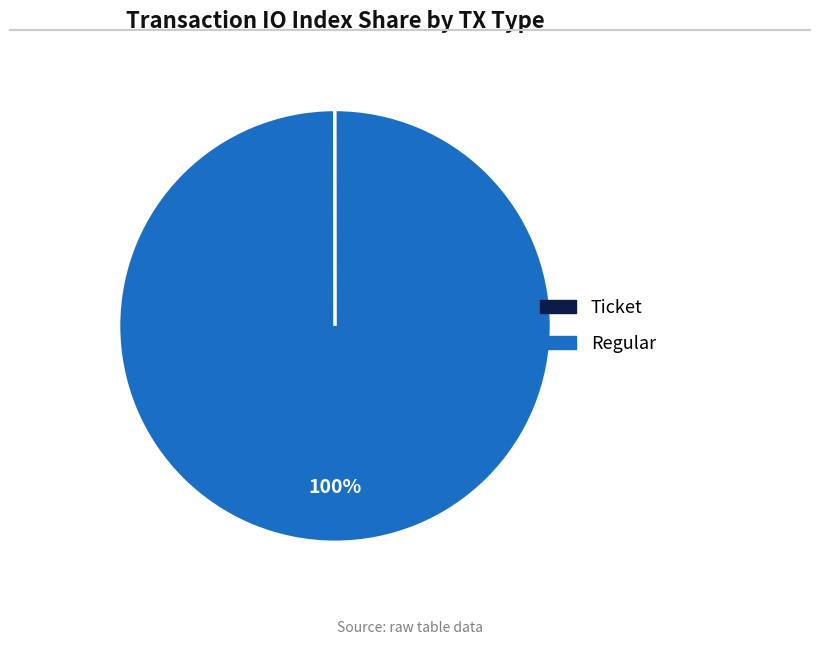

Which category accounts for the majority?

Regular